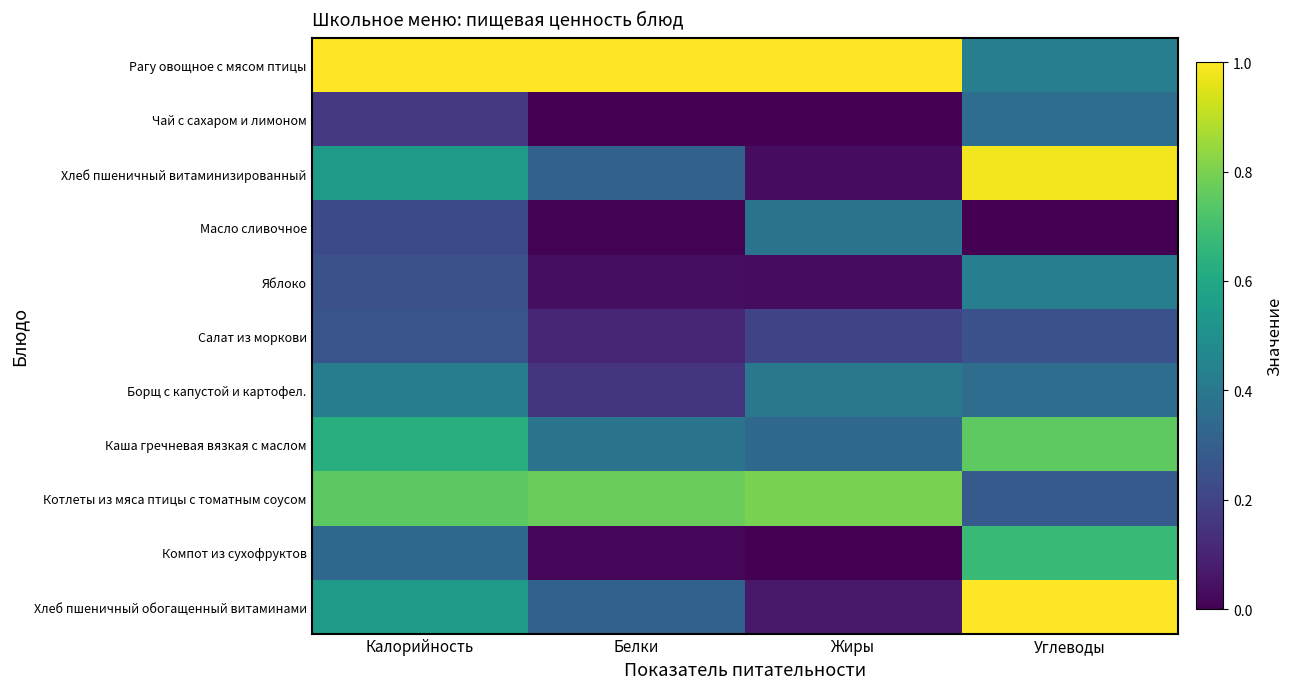

At which category is the sum across all series the highest?

Углеводы